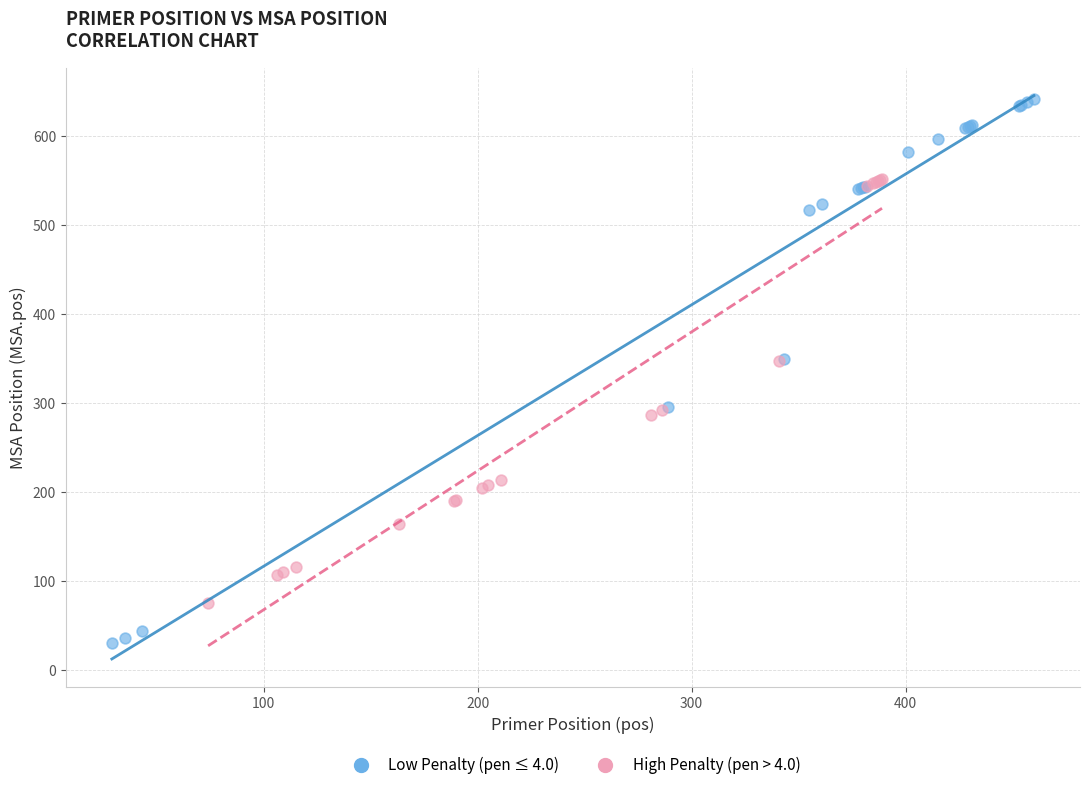

Which series contains the lowest Y value?

Low Penalty (pen ≤ 4.0)